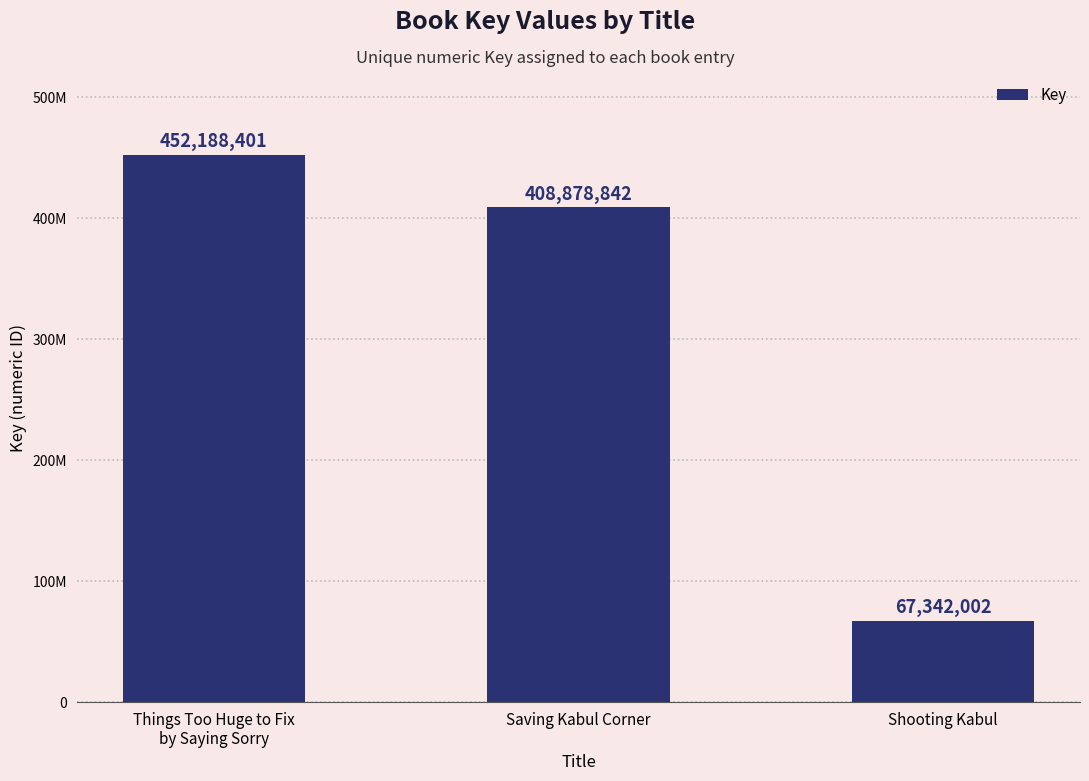

The value at Shooting Kabul is 115076656. True or false?

False